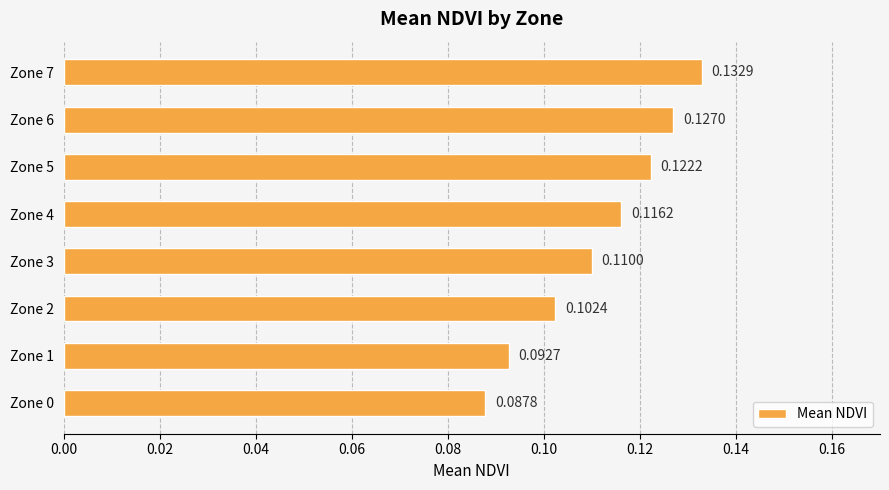

Which label corresponds to the largest value in the chart?

Zone 7